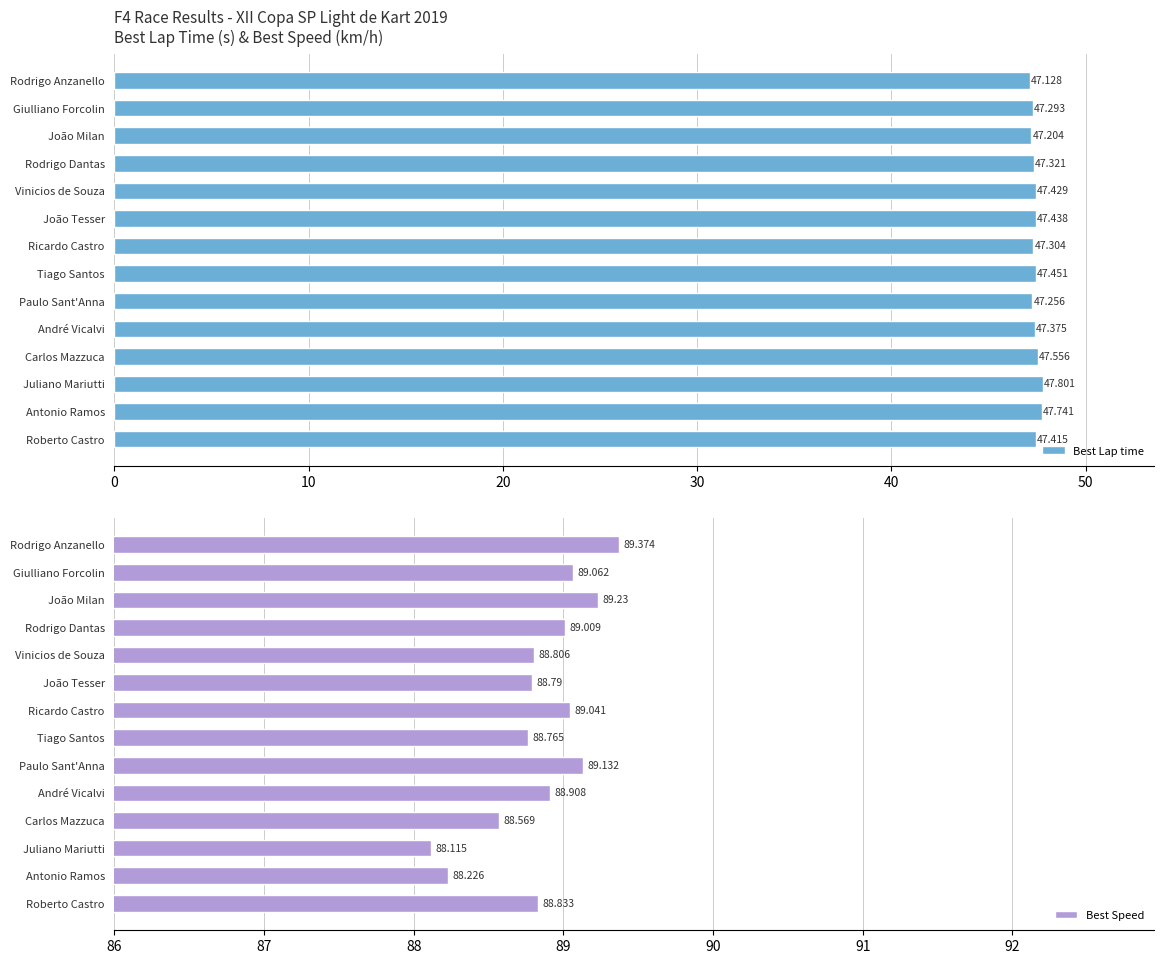

Where is Best Lap time nearest to the value 47?

Rodrigo Anzanello